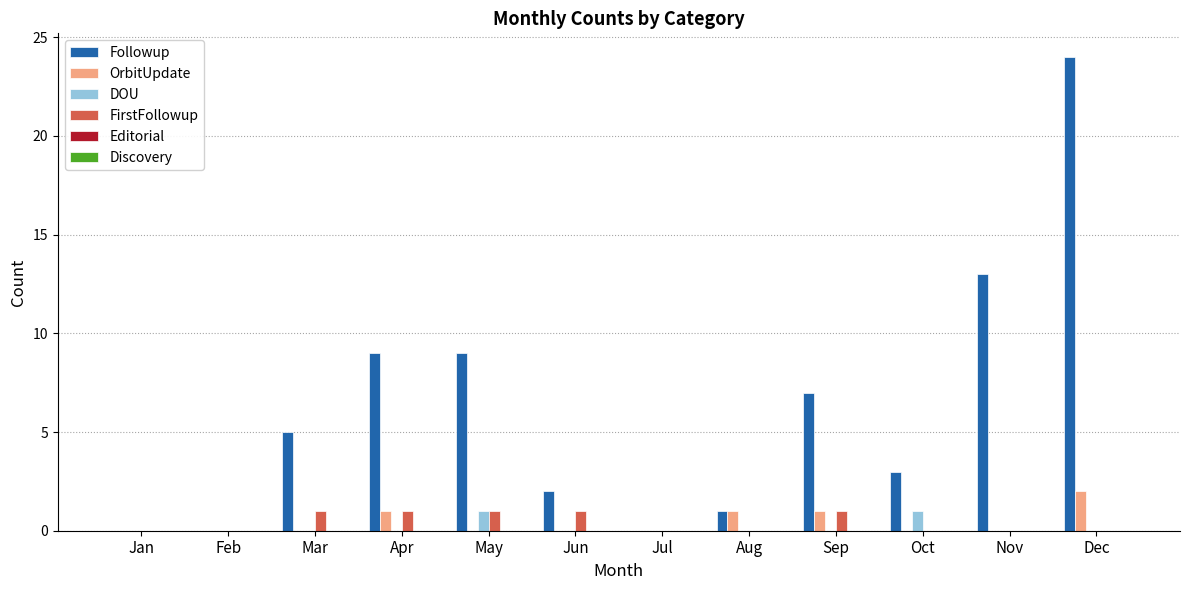

What is the maximum value shown in the chart?

24